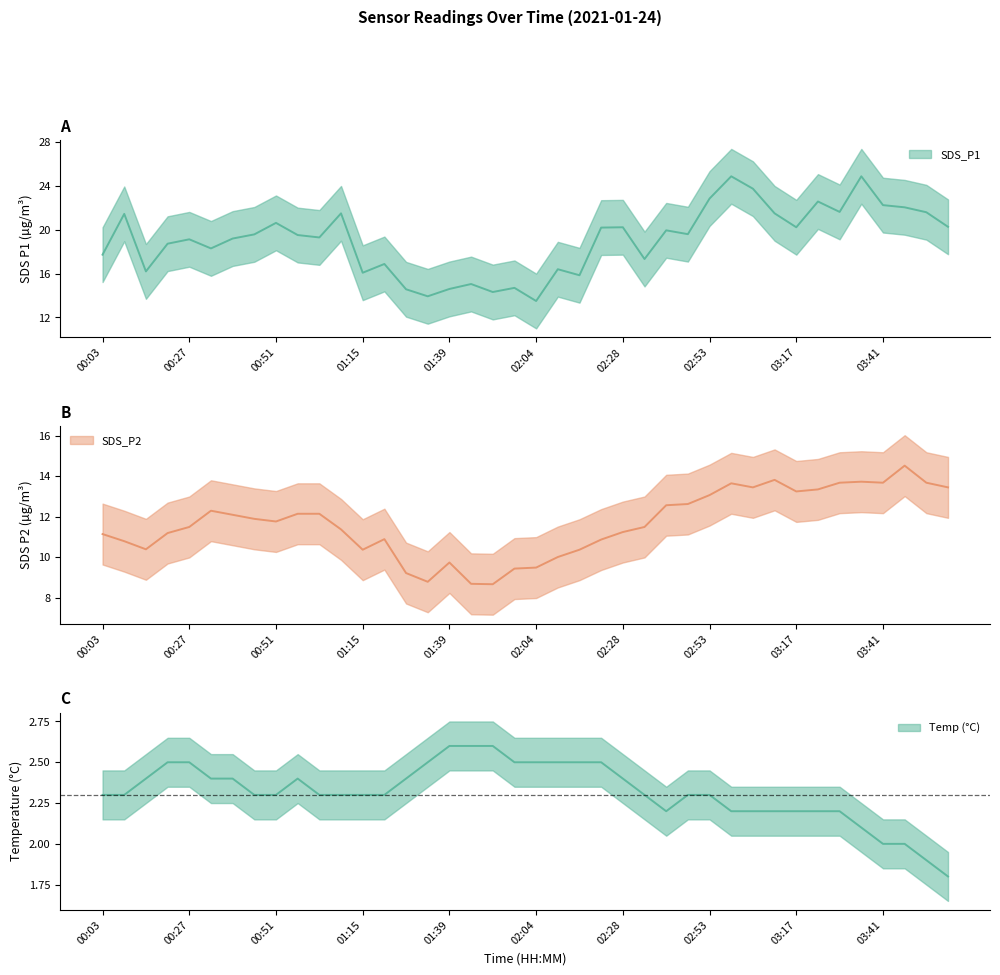

Is this an area chart (filled region under the line)?

No